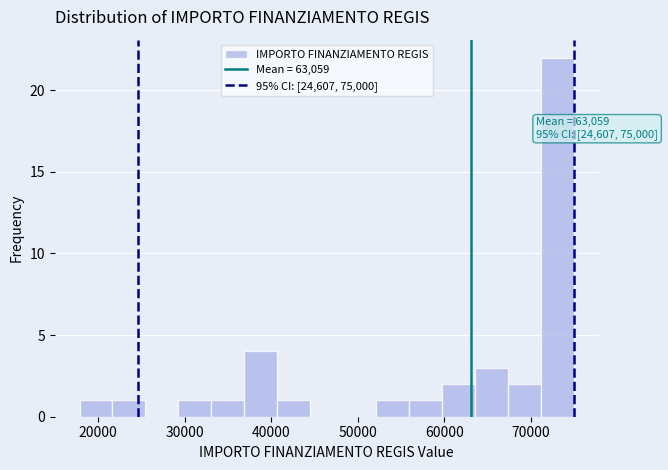

Around what value on the x-axis is the tallest bar? Give the approximate position of its centre, as read against the axis.

73000